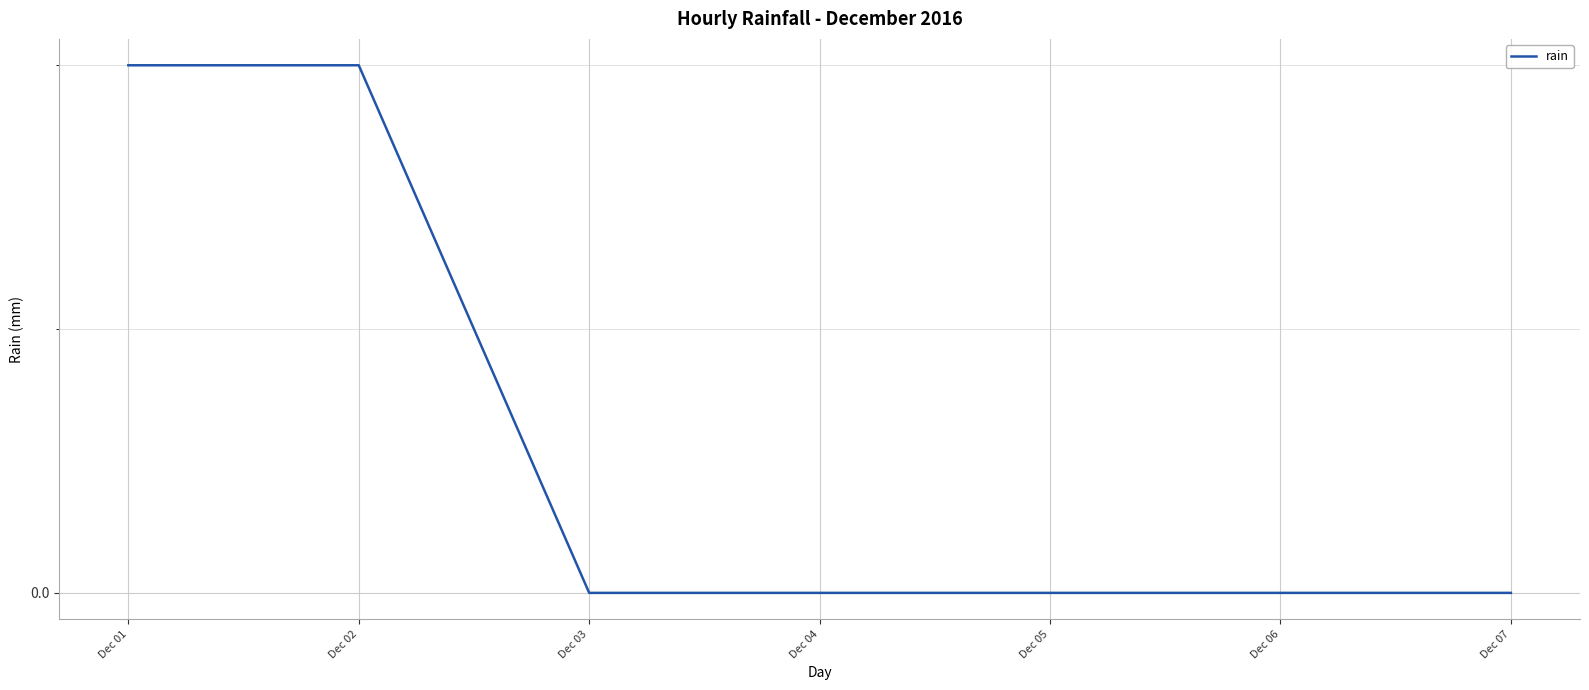

Does the chart have visible grid lines?

Yes